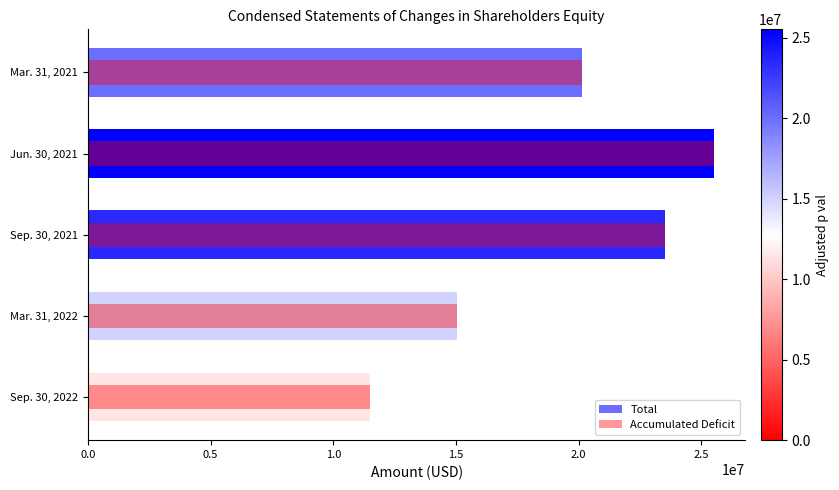

The Accumulated Deficit series shows 16828742 at Jun. 30, 2021. True or false?

False